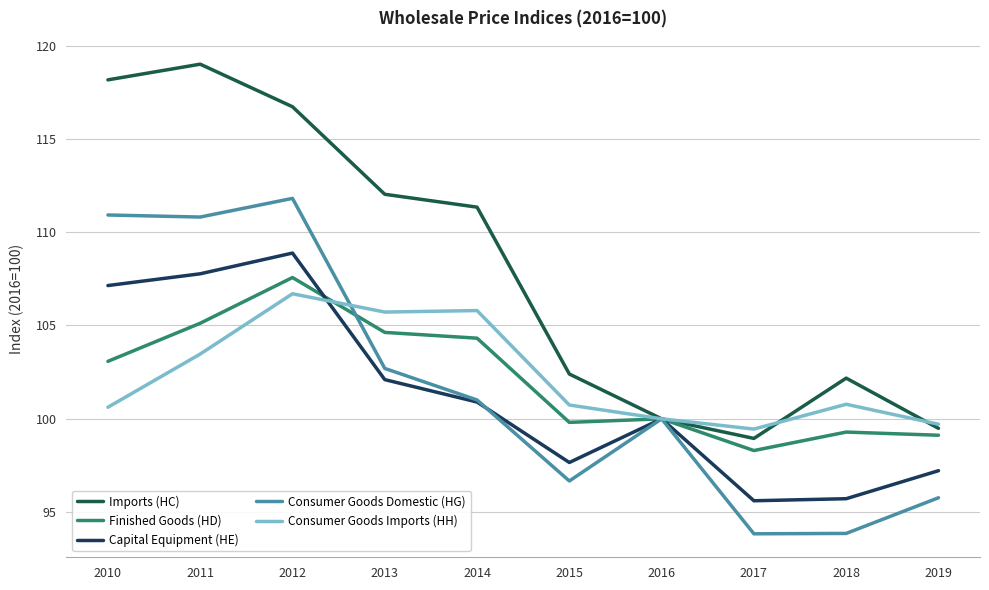

Rank the categories by Capital Equipment (HE) value from lowest to highest.

2017, 2018, 2019, 2015, 2016, 2014, 2013, 2010, 2011, 2012